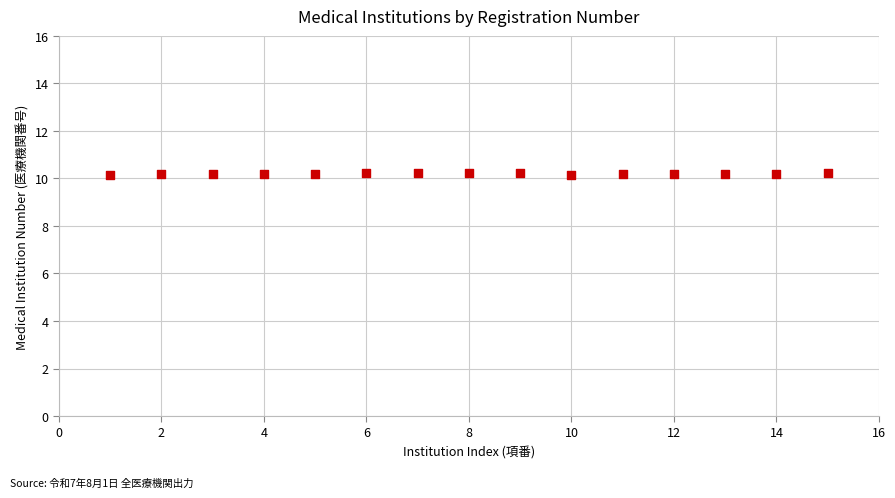

What is the range of X values (max minus min)?

14.0